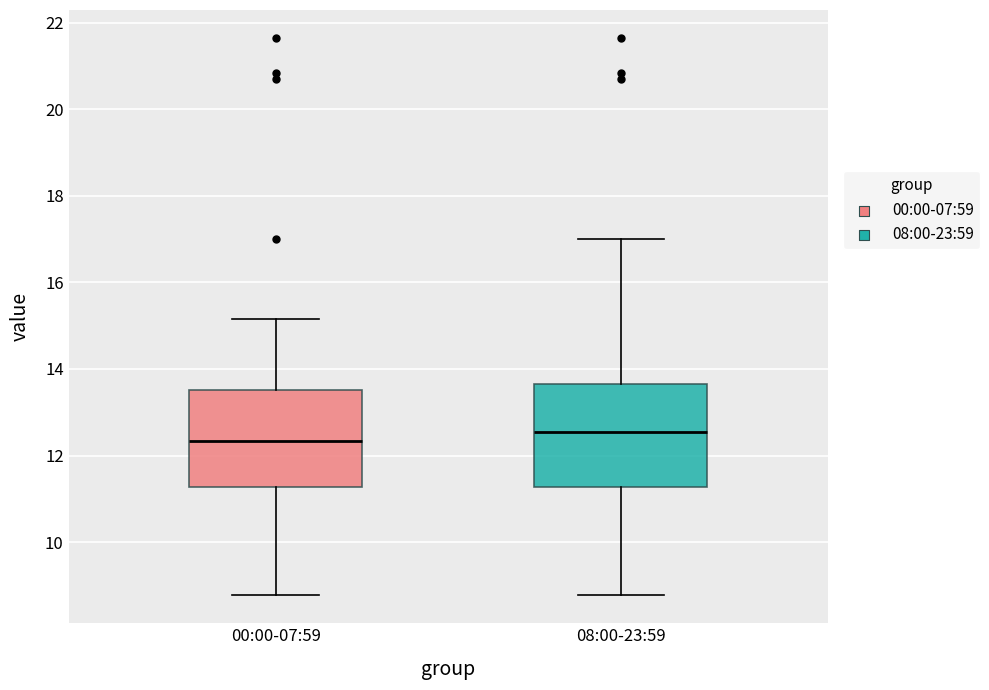

Which box has the highest median line?

08:00-23:59